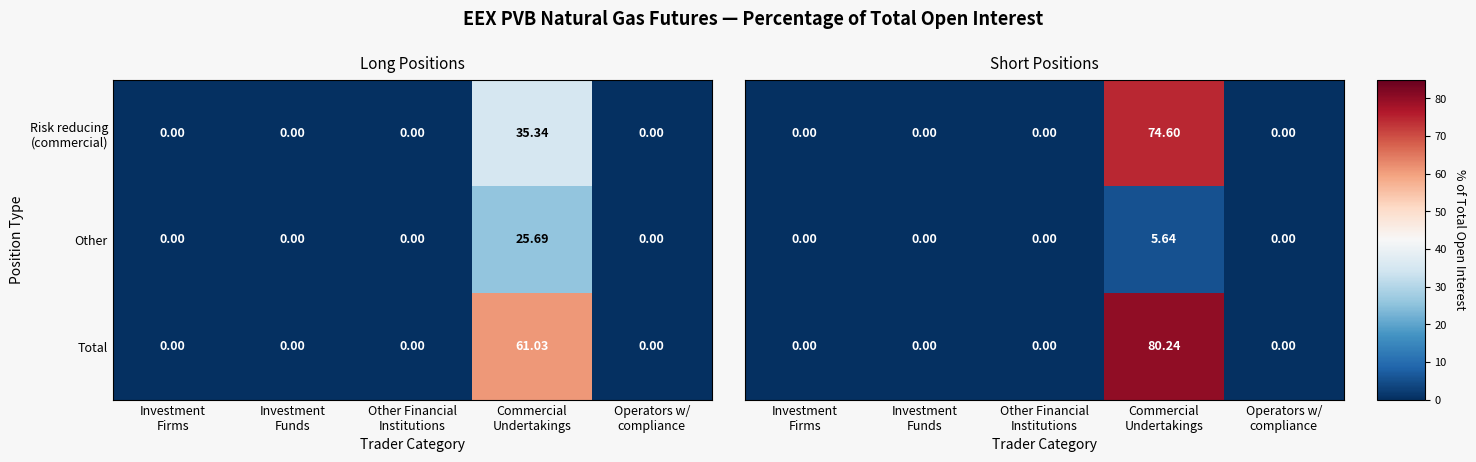

Is it true that Other equals 5.6 at Commercial Undertakings?

True